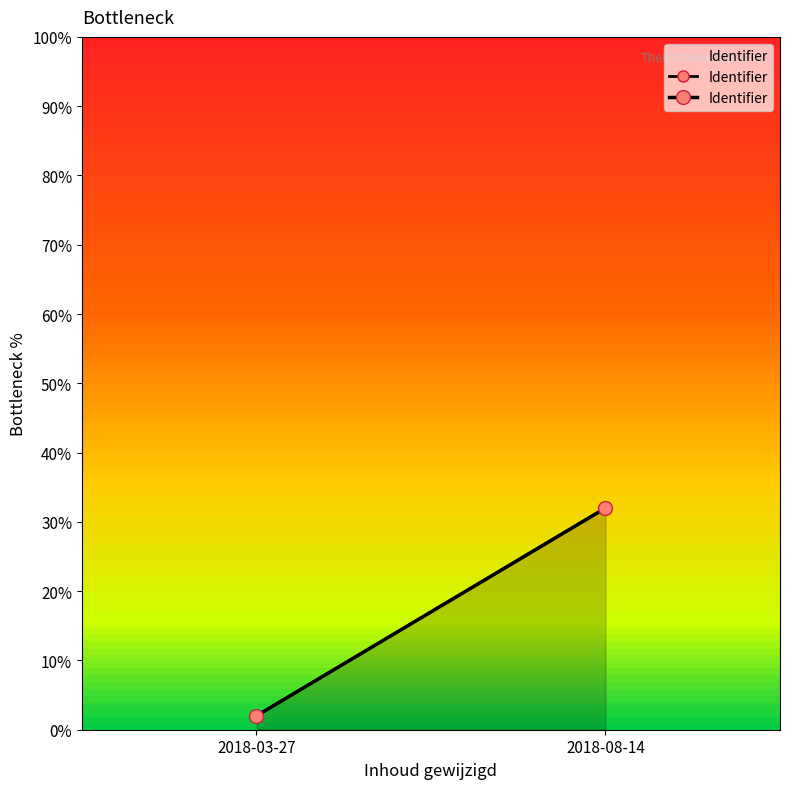

True or false: the data shows 1.4 at 2018-03-27.

False